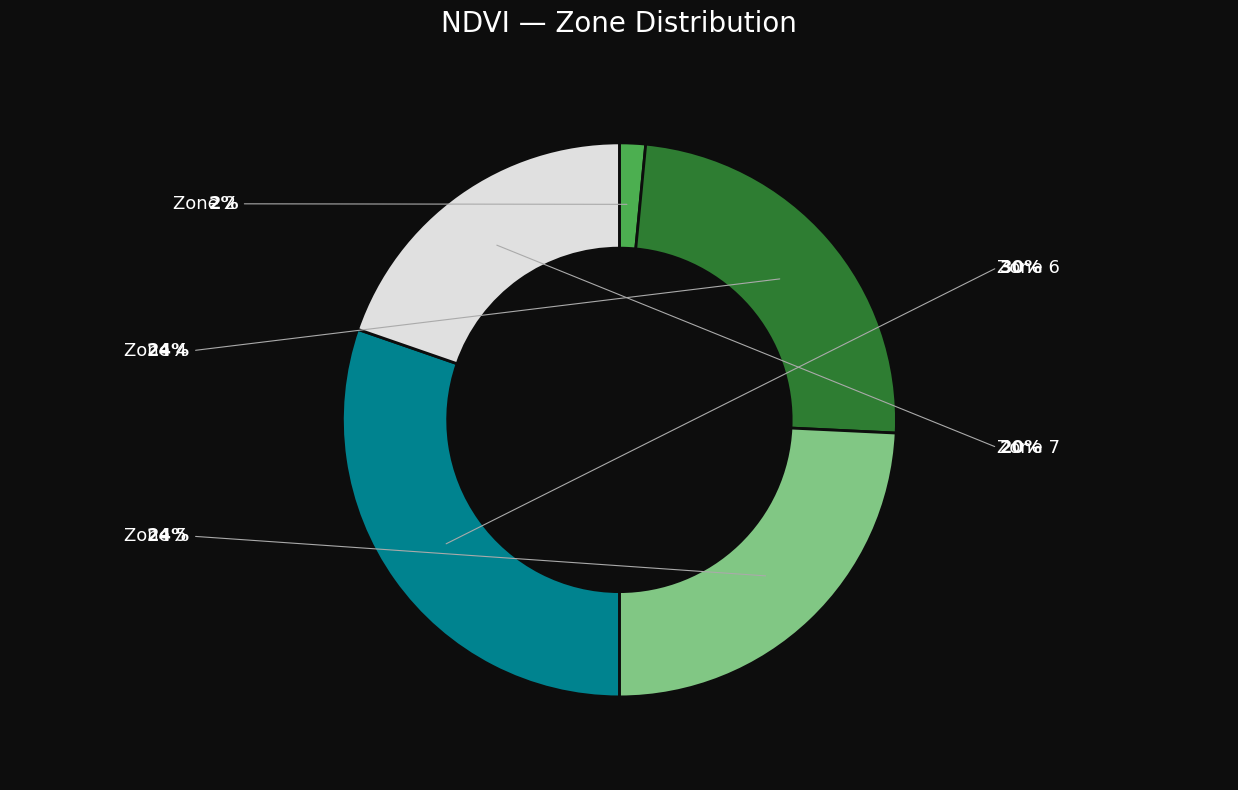

Does any single category account for the majority?

No